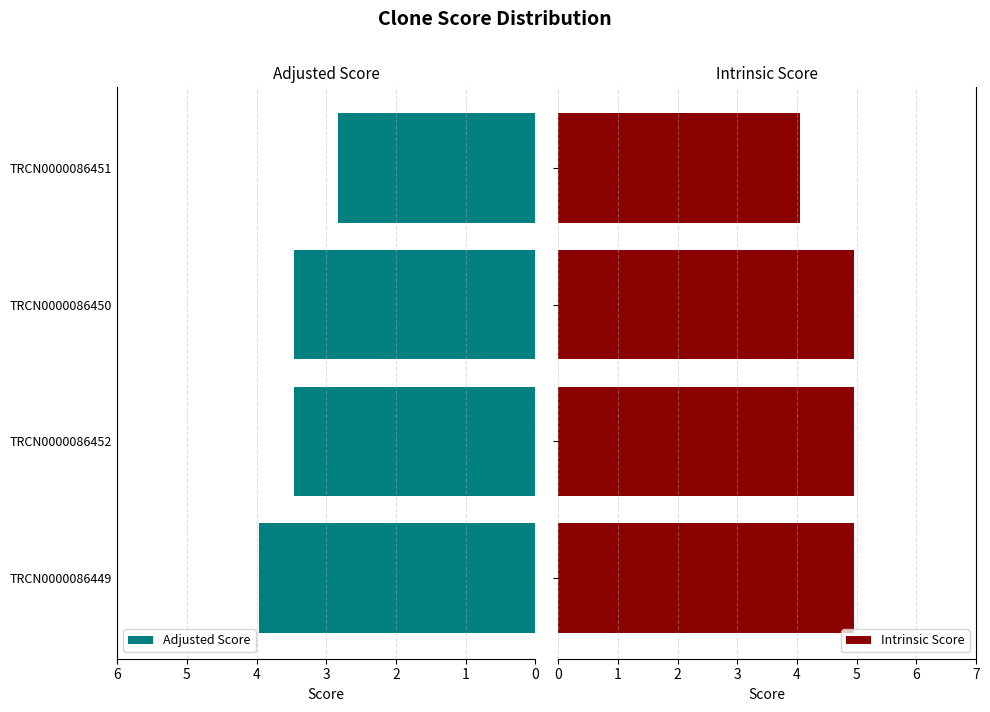

What are all the series names shown in the legend?

Adjusted Score, Intrinsic Score